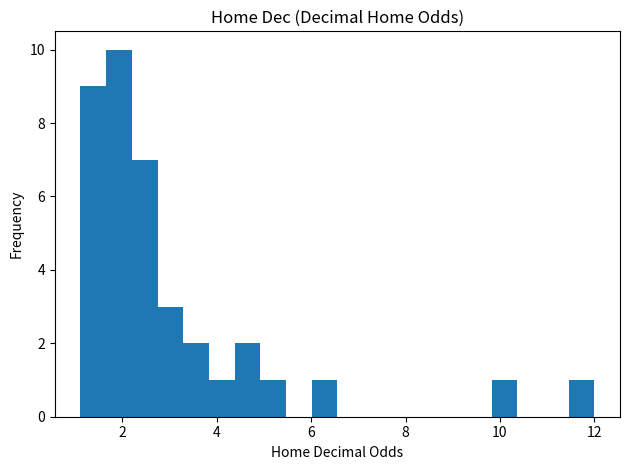

Around what value on the x-axis is the tallest bar? Give the approximate position of its centre, as read against the axis.

2.0